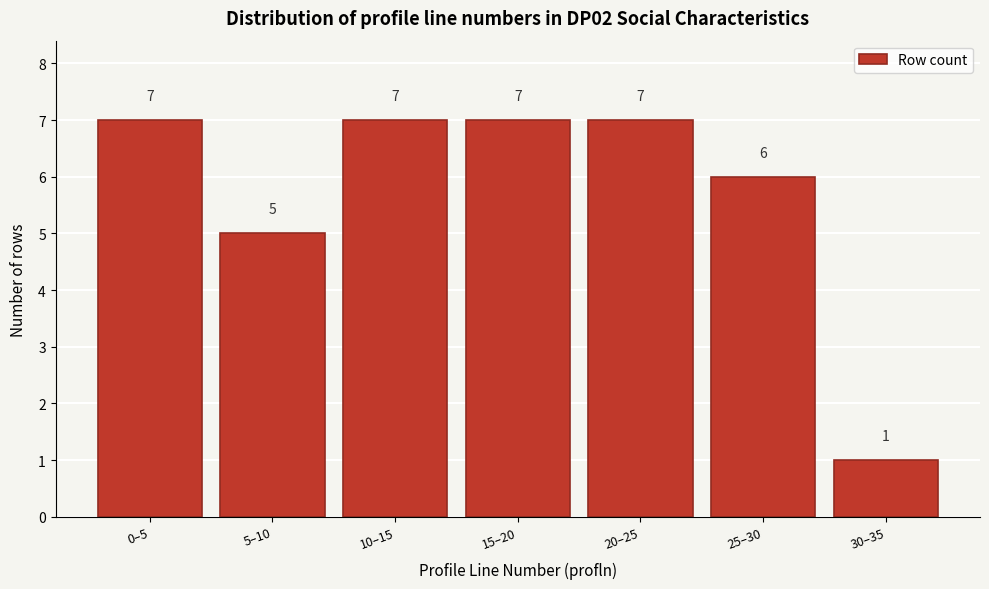

Reading left to right, list all the values displayed in this chart.

7	5	7	7	7	6	1